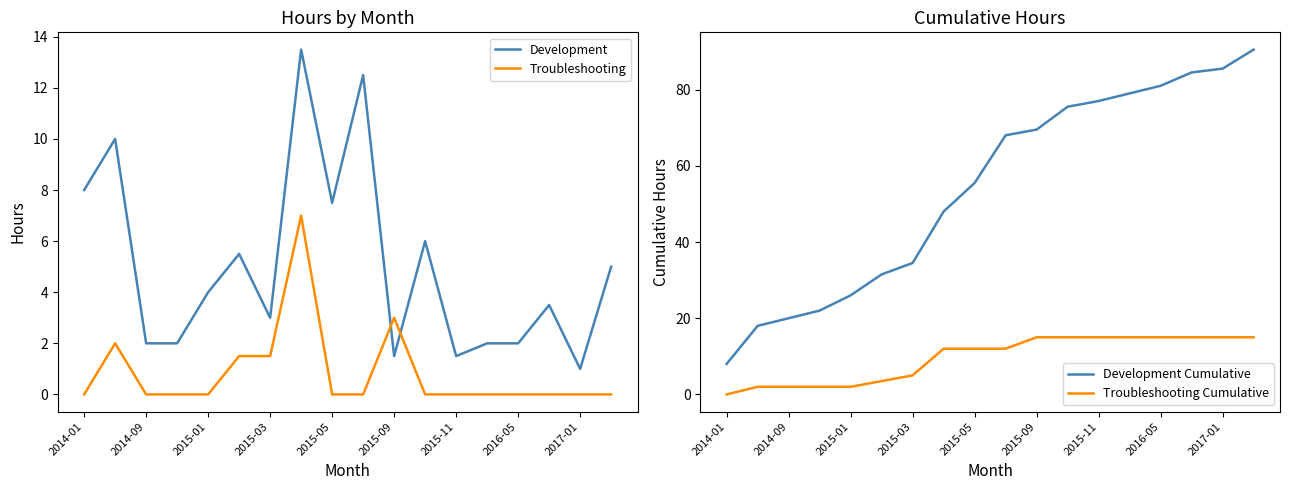

Which series has the largest total across all categories?

Development Cumulative